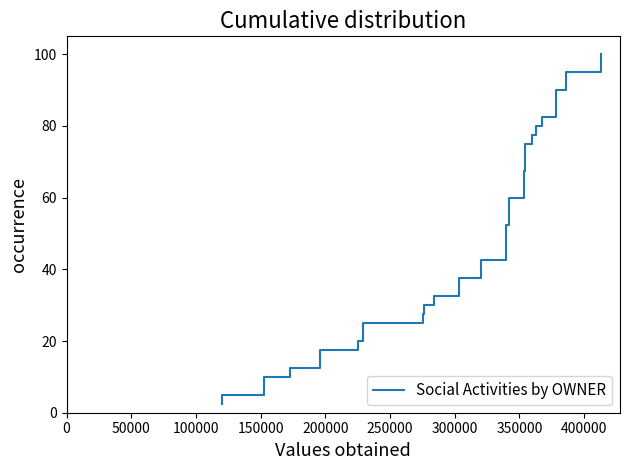

What is the difference between the maximum and minimum values?

97.5